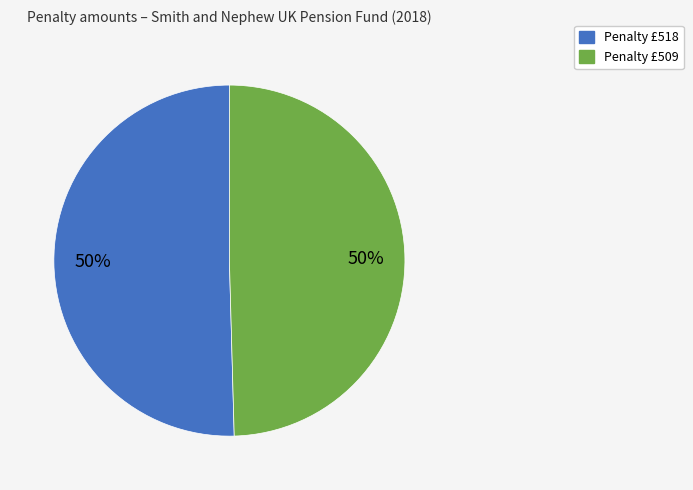

To the nearest percent, what is the average slice percentage?

50%